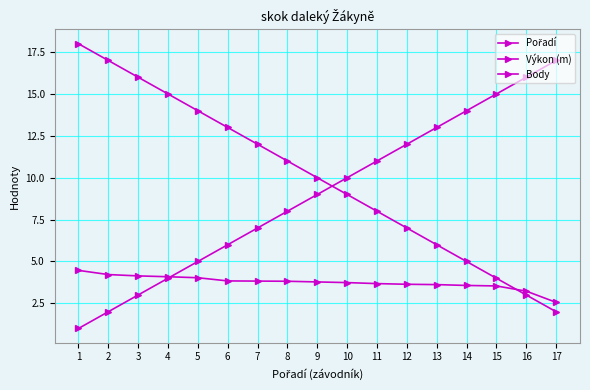

Reading right to left, extract all data points from this chart.

Pořadí: 17.0	16.0	15.0	14.0	13.0	12.0	11.0	10.0	9.0	8.0	7.0	6.0	5.0	4.0	3.0	2.0	1.0
Výkon (m): 2.6	3.2	3.5	3.6	3.6	3.6	3.7	3.7	3.8	3.8	3.8	3.8	4.0	4.1	4.1	4.2	4.5
Body: 2.0	3.0	4.0	5.0	6.0	7.0	8.0	9.0	10.0	11.0	12.0	13.0	14.0	15.0	16.0	17.0	18.0